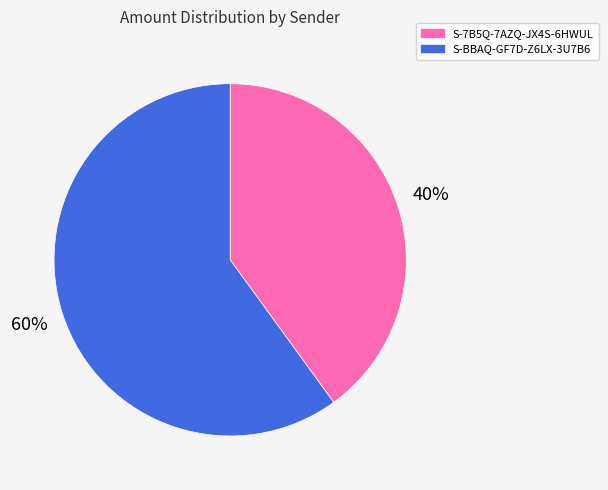

Is there a majority slice in this chart?

Yes